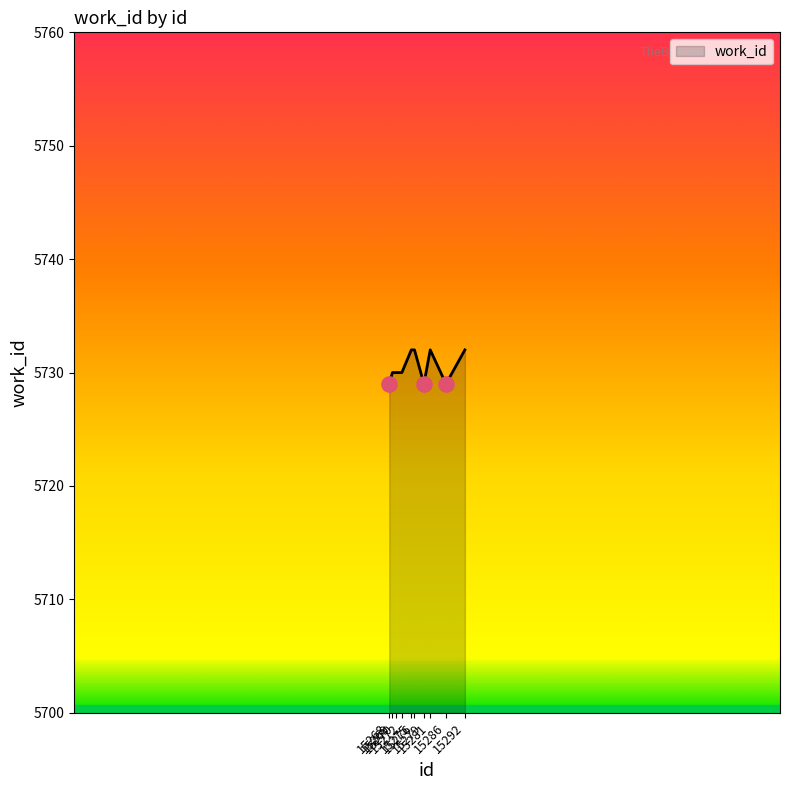

Between 15269 and 15286, which is larger?

15269